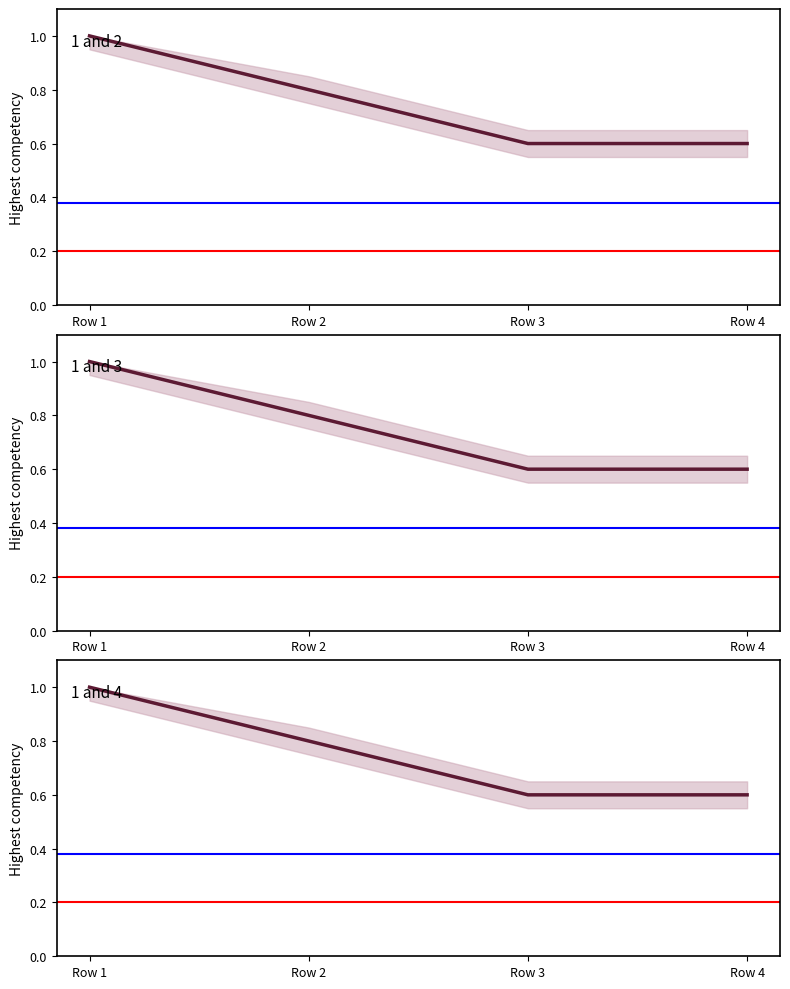

Which has a higher value, Row 4 or Row 2?

Row 2